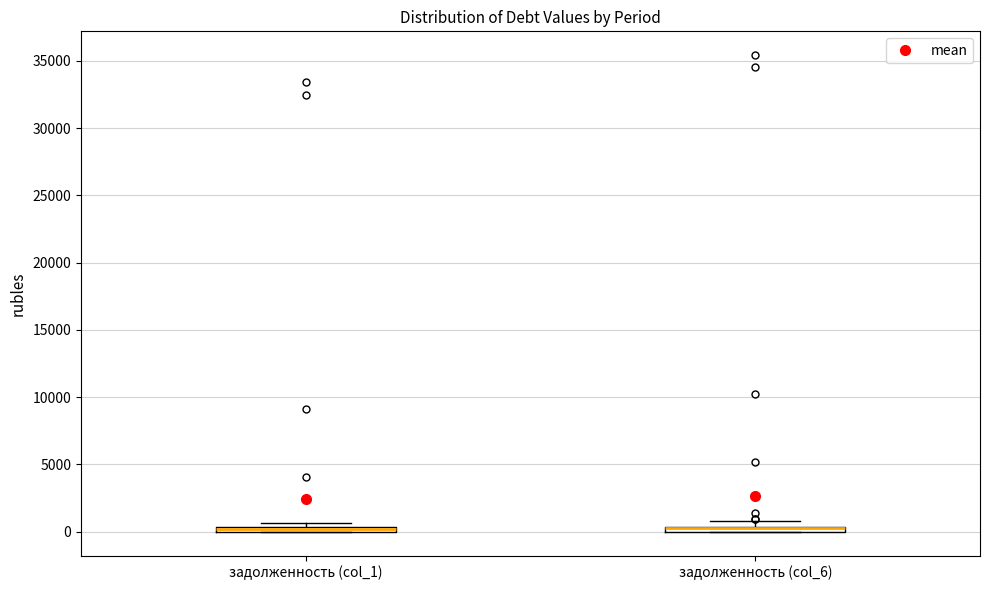

Where is the lower edge of the box for задолженность (col_6) on the y-axis? The values are not printed on the chart, so give them approximately, as read against the axis.

0